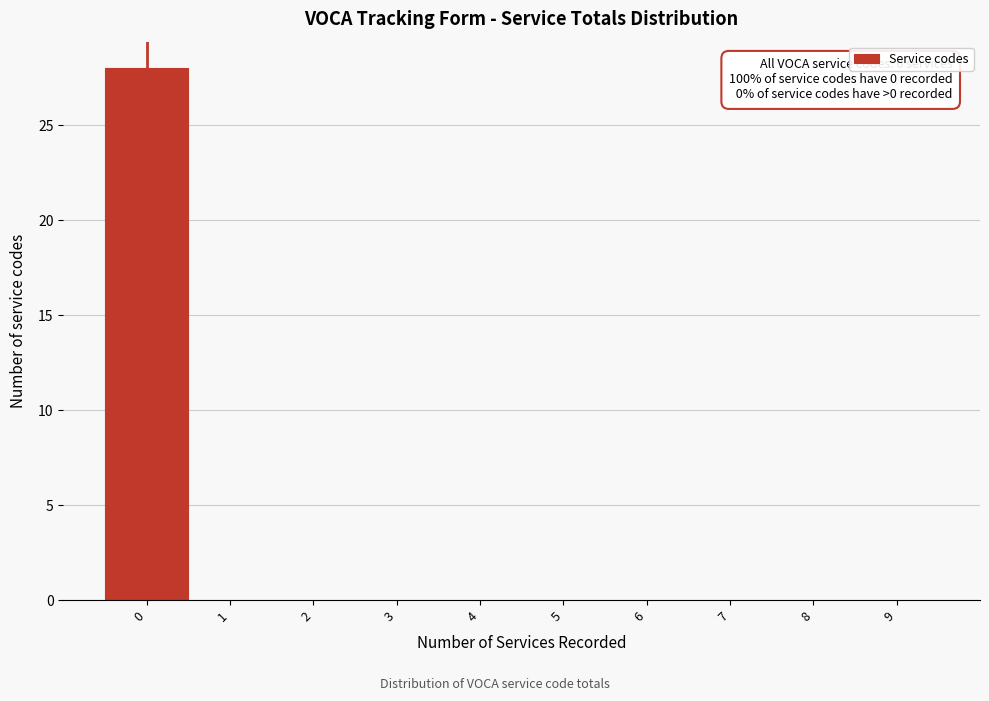

Reading left to right, extract all data points from this chart.

0=28	1=0	2=0	3=0	4=0	5=0	6=0	7=0	8=0	9=0